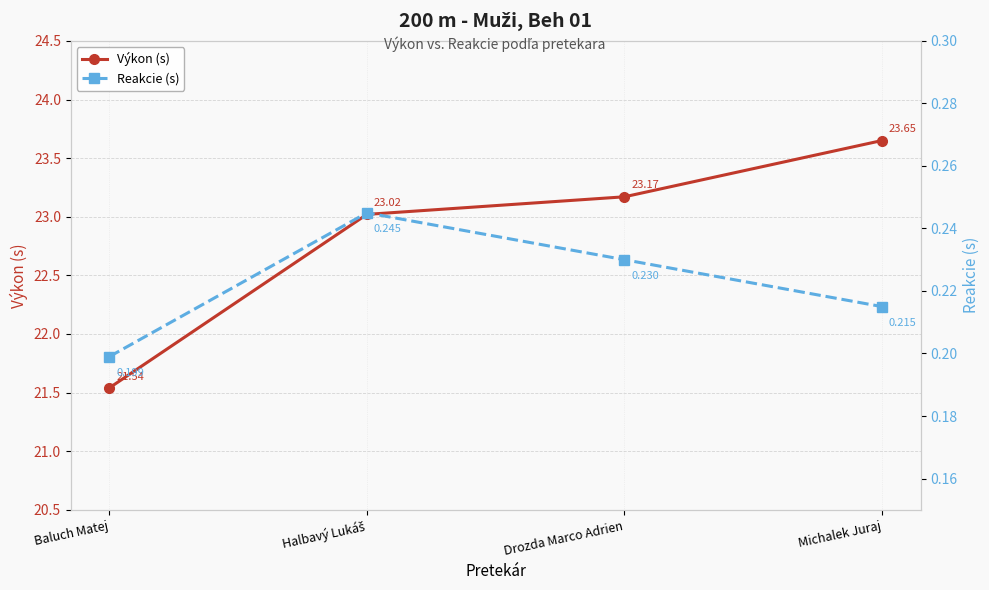

What is the total value across all series at Halbavý Lukáš?

23.3